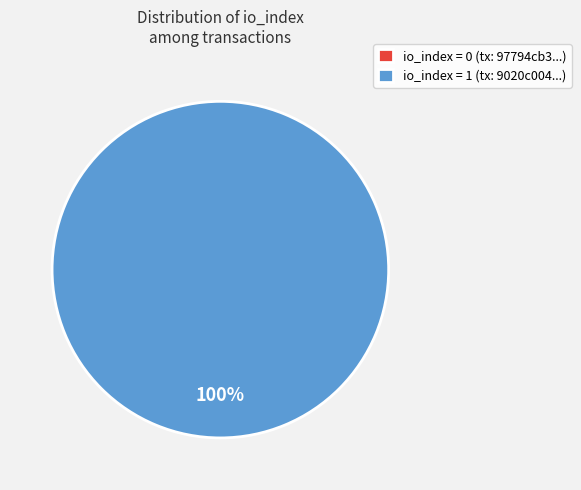

Between io_index=0 and io_index=1, which is larger?

io_index=1